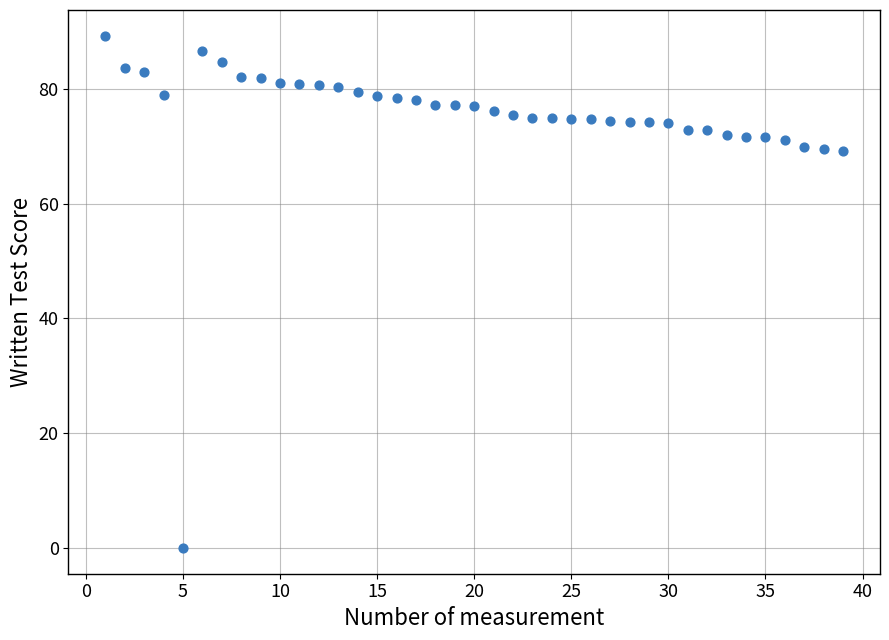

What is the range of X values (max minus min)?

38.0